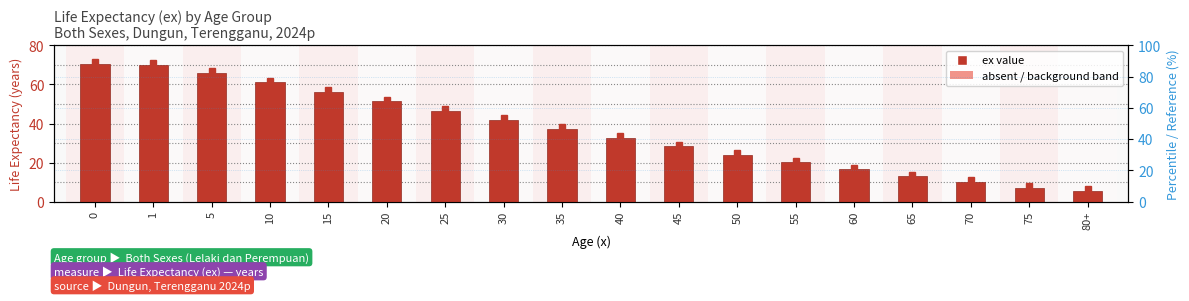

Does the chart contain any negative values?

No